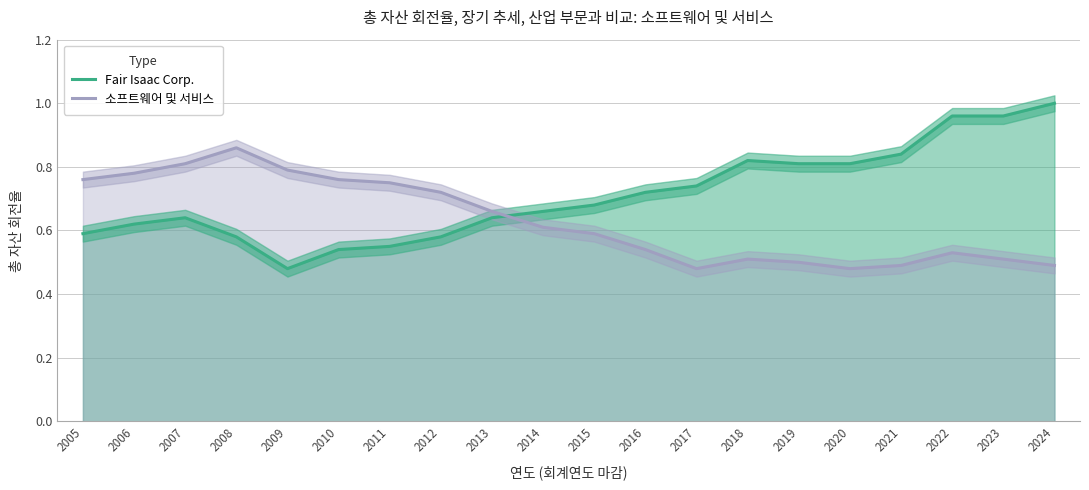

Reading left to right, extract all data points from this chart.

Fair Isaac Corp.: 0.6	0.6	0.6	0.6	0.5	0.5	0.6	0.6	0.6	0.7	0.7	0.7	0.7	0.8	0.8	0.8	0.8	1.0	1.0	1.0
소프트웨어 및 서비스: 0.8	0.8	0.8	0.9	0.8	0.8	0.8	0.7	0.7	0.6	0.6	0.5	0.5	0.5	0.5	0.5	0.5	0.5	0.5	0.5